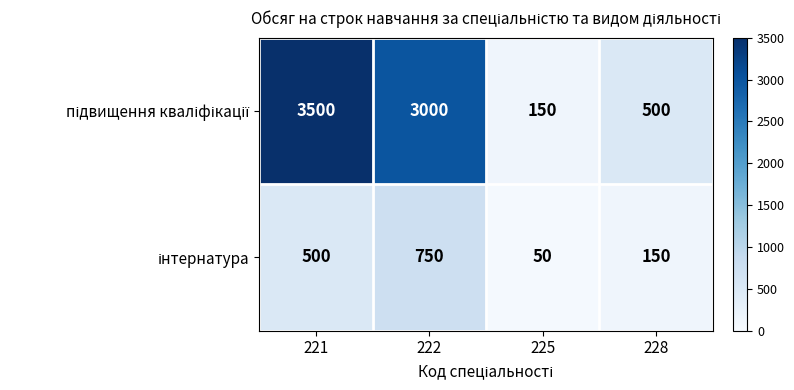

What is the total value across all series at 222?

3750